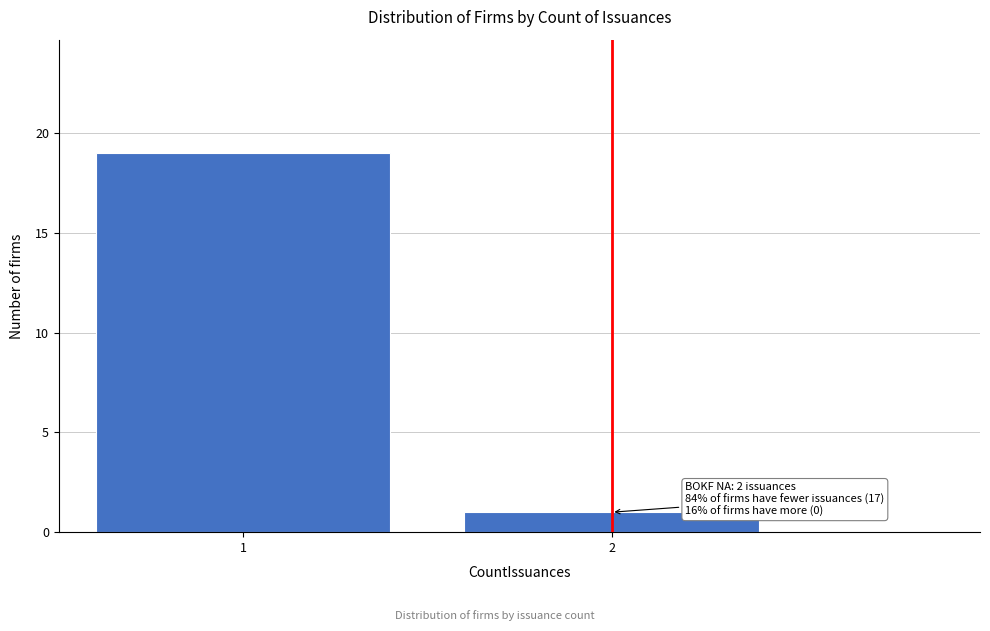

Reading left to right, transcribe all the data shown in this chart.

1=19	2=1